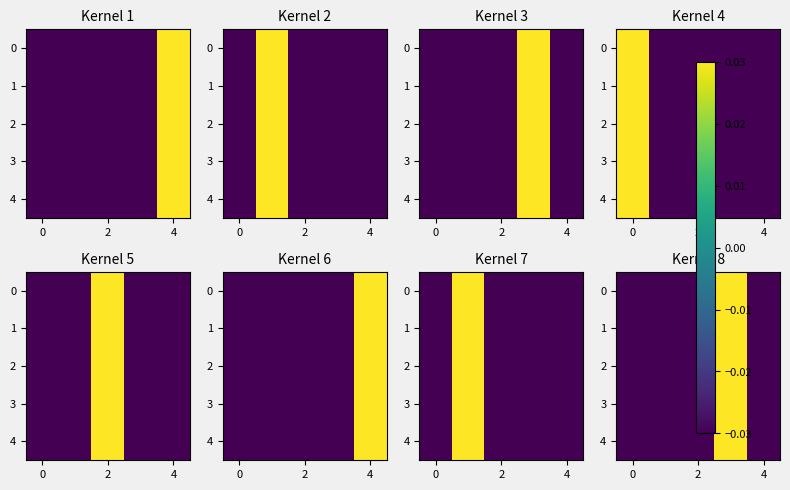

Is it true that 1 equals -0.0 at 2?

True